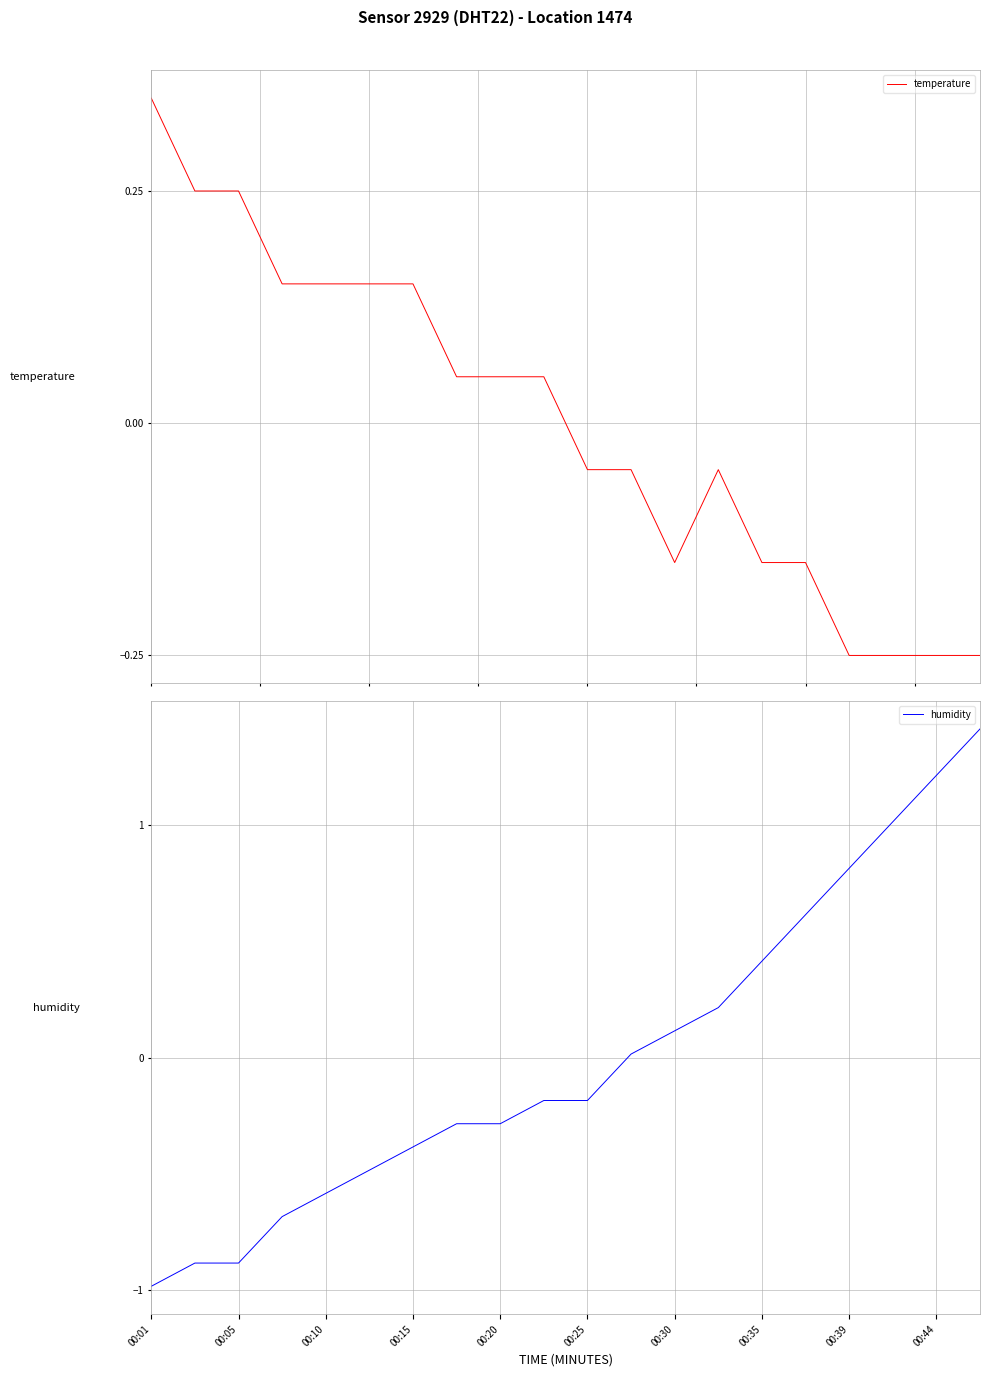

What is the value of the humidity point at the 3rd from the left?

-0.9